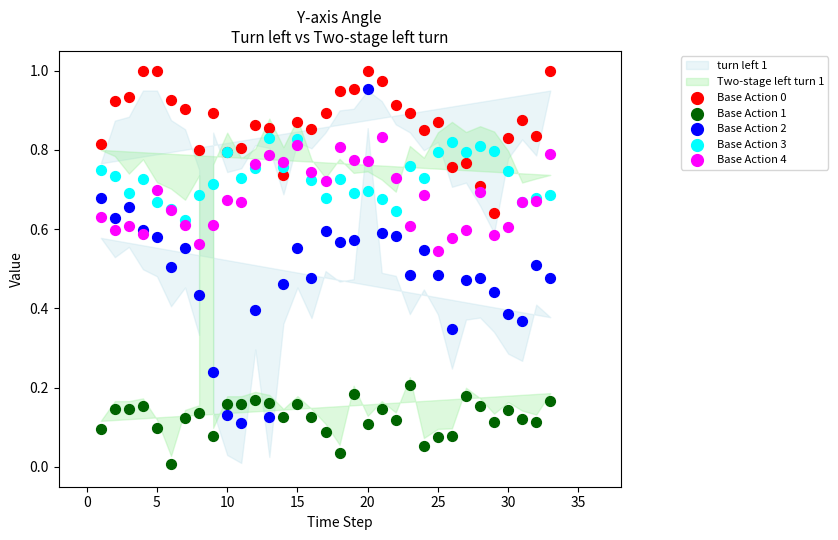

Which series has the widest spread of Y values?

Base Action 2